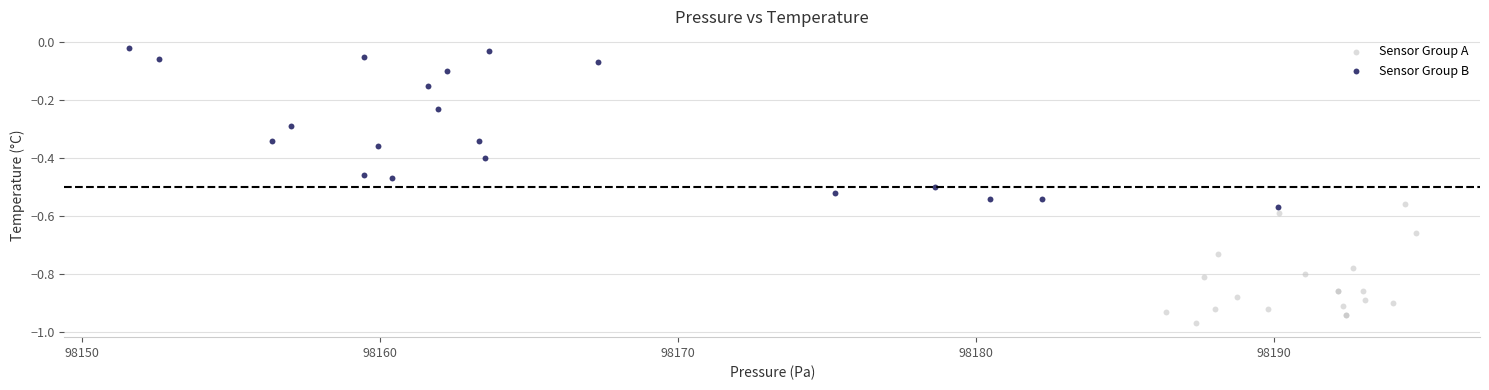

Which series contains the highest Y value?

Sensor Group B